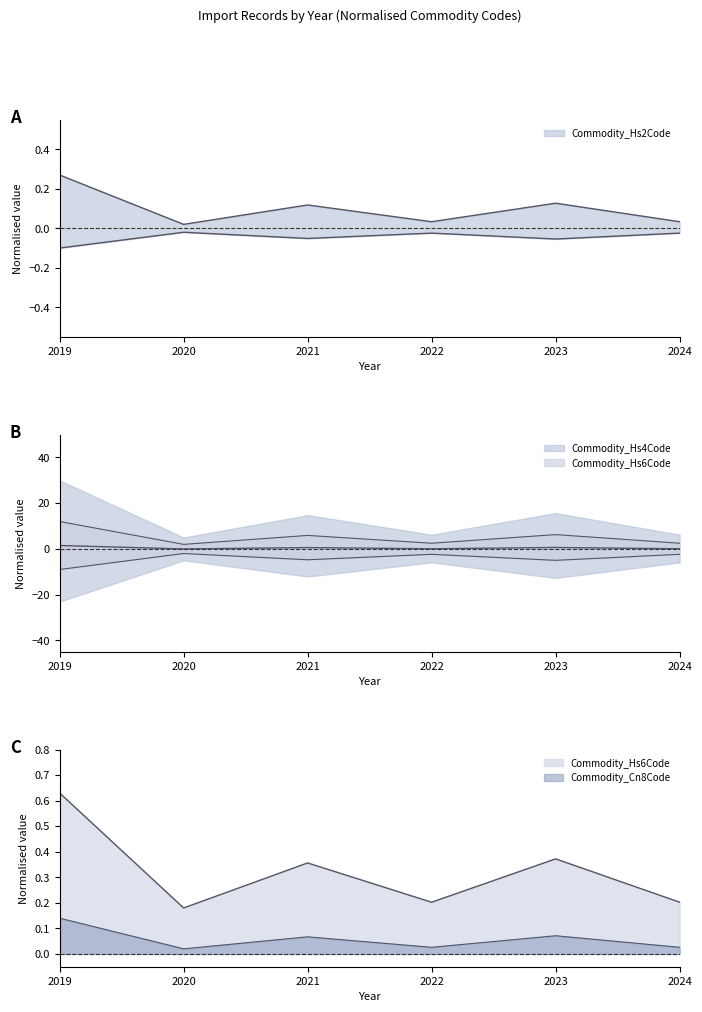

Reading left to right, transcribe all the data shown in this chart.

Commodity_Hs2Code: 2019=-0.1	2020=-0.0	2021=-0.1	2022=-0.0	2023=-0.1	2024=-0.0
Commodity_Hs4Code: 2019=1.5	2020=0.0	2021=0.6	2022=0.1	2023=0.6	2024=0.1
Commodity_Hs6Code: 2019=0.6	2020=0.2	2021=0.4	2022=0.2	2023=0.4	2024=0.2
Commodity_Cn8Code: 2019=0.1	2020=0.0	2021=0.1	2022=0.0	2023=0.1	2024=0.0